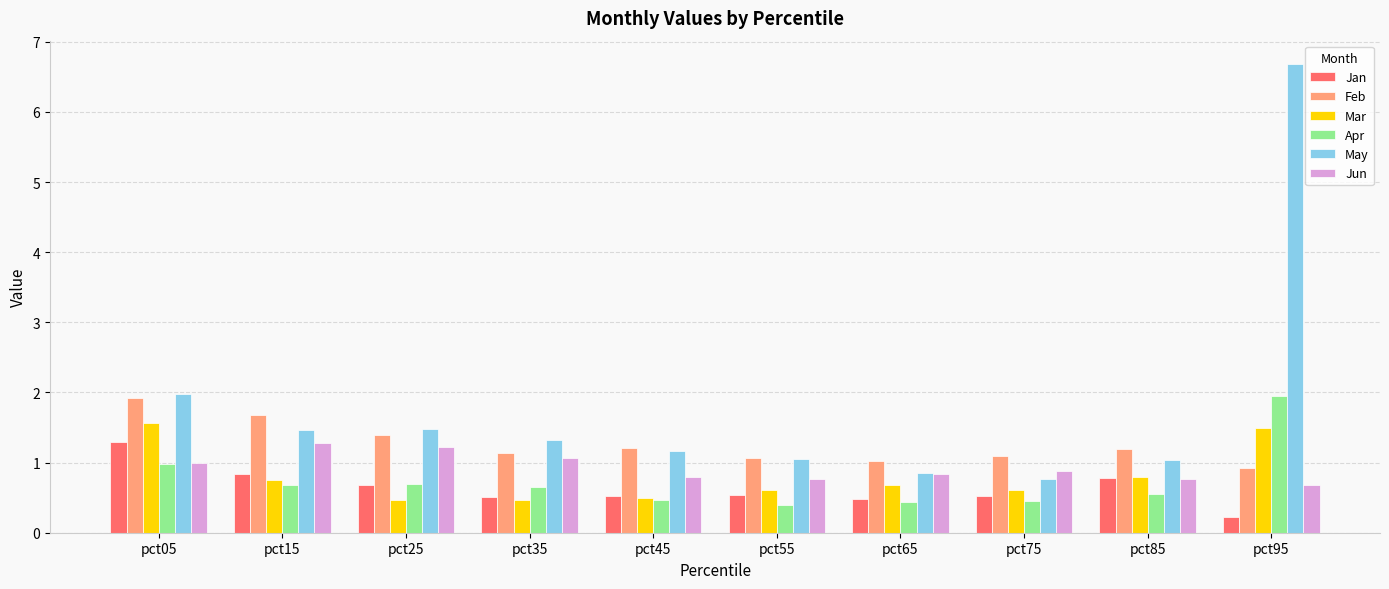

At which category does the chart reach its peak across all series?

pct95